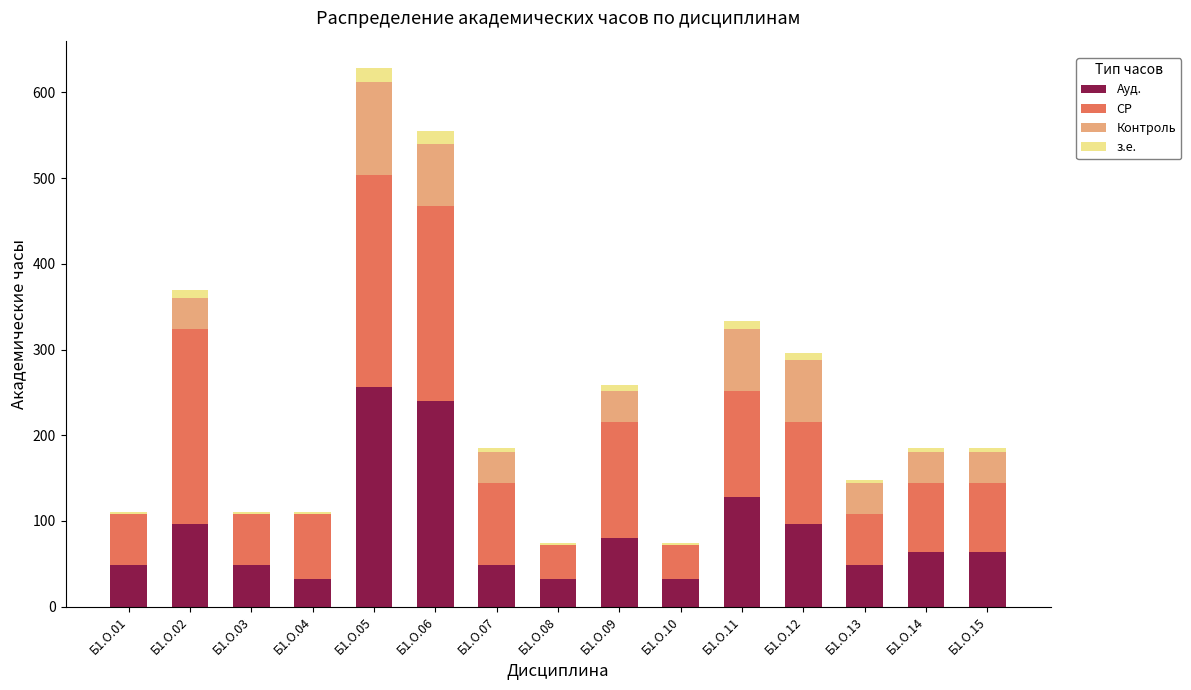

What is the highest value of the Ауд. series?

256